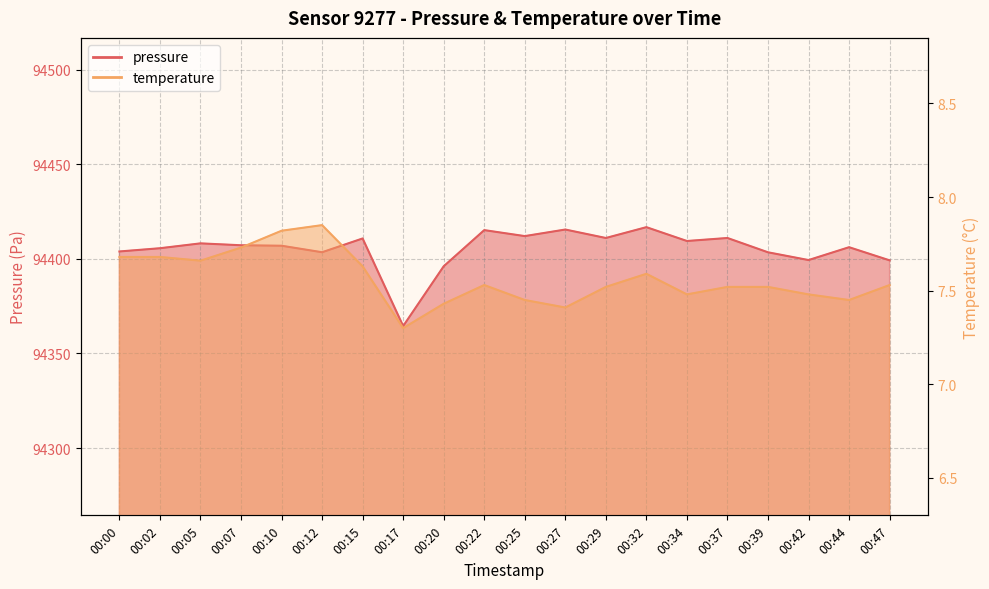

Which category has the lowest value in the pressure series?

00:17